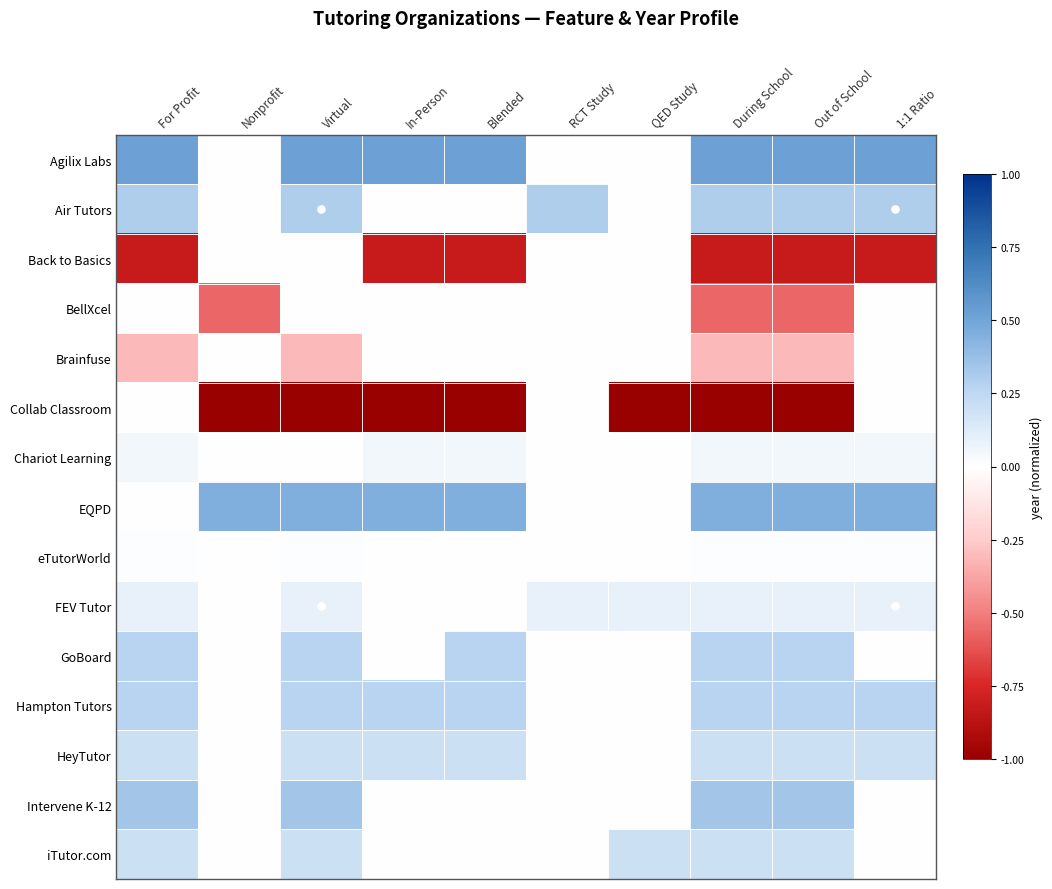

At which category is the sum across all series the highest?

Virtual